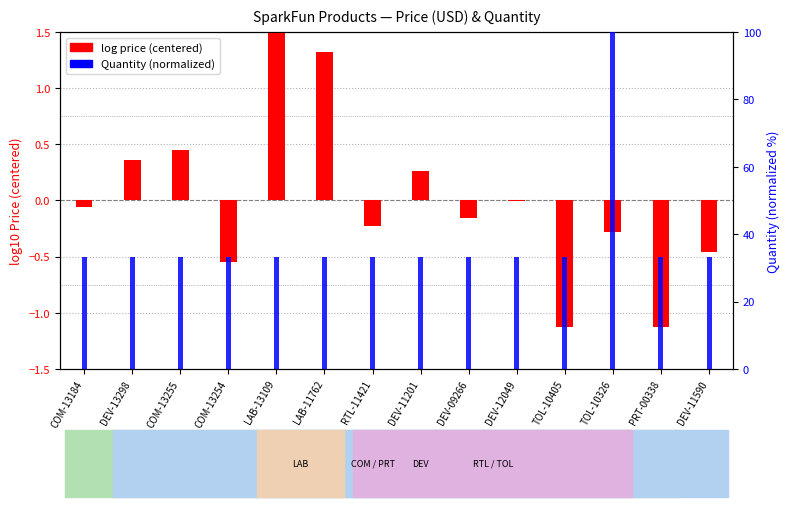

What are all the series names shown in the legend?

log price (centered), Quantity (normalized)